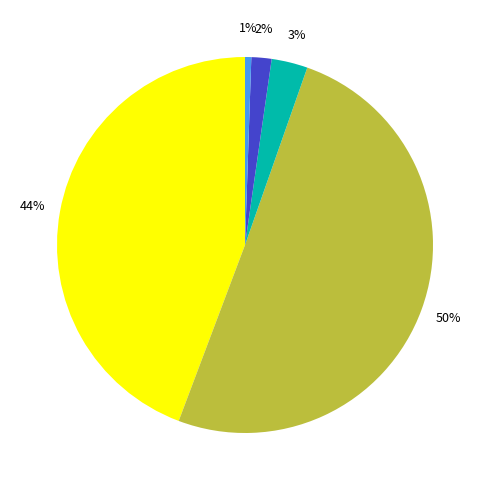

To the nearest percent, what is the average slice percentage?

20%